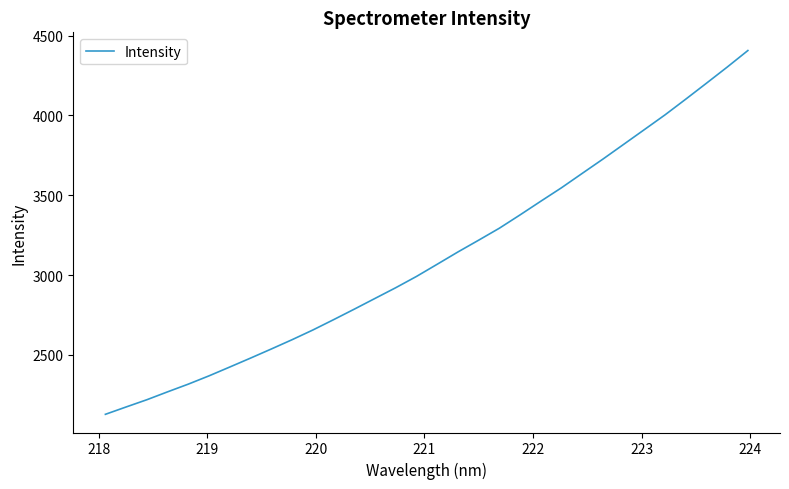

What is the smallest value displayed?

2127.8